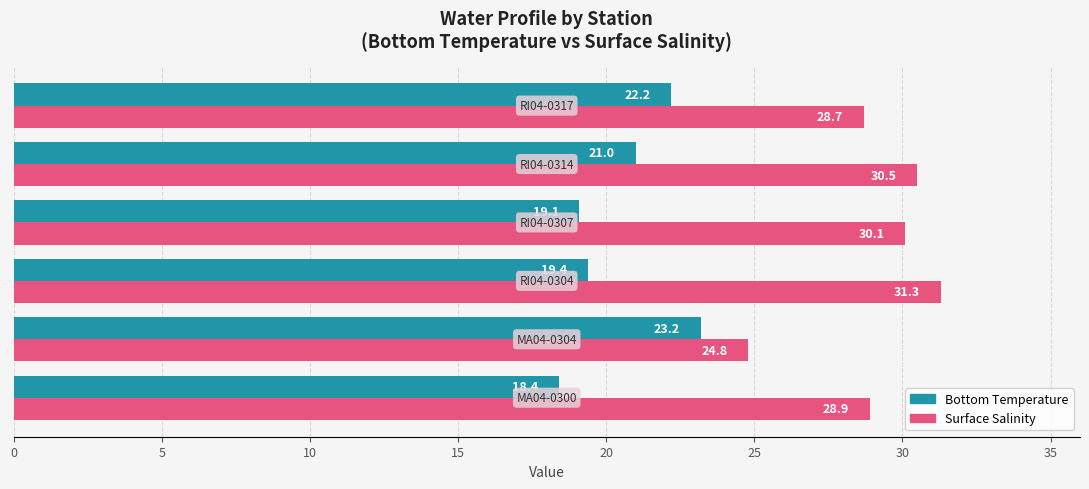

Which series has the widest spread of values?

Surface Salinity